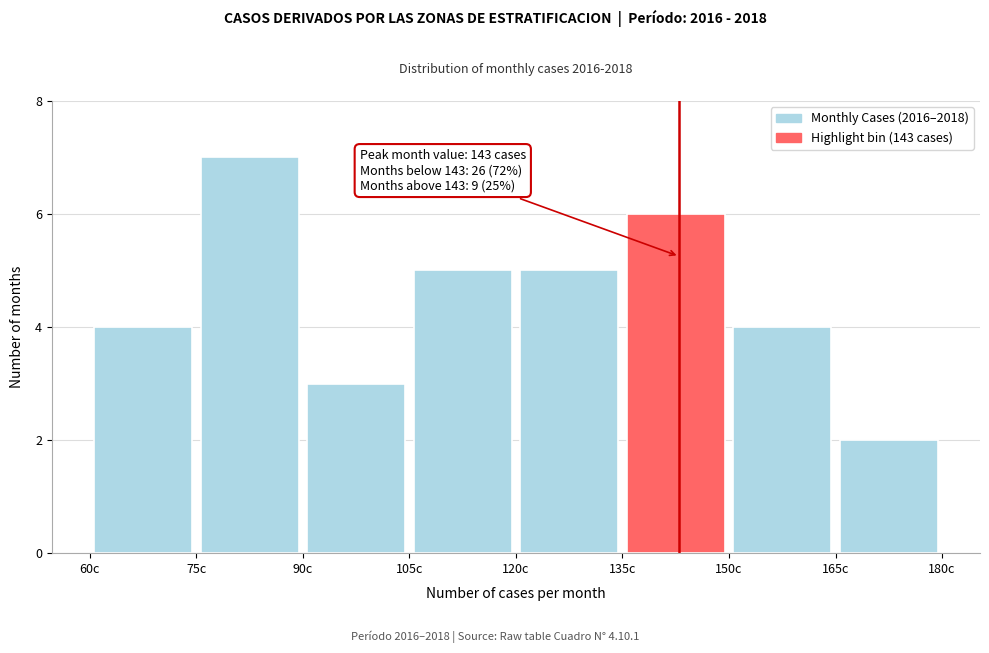

Which range on the x-axis has the tallest bar?

75 to 90